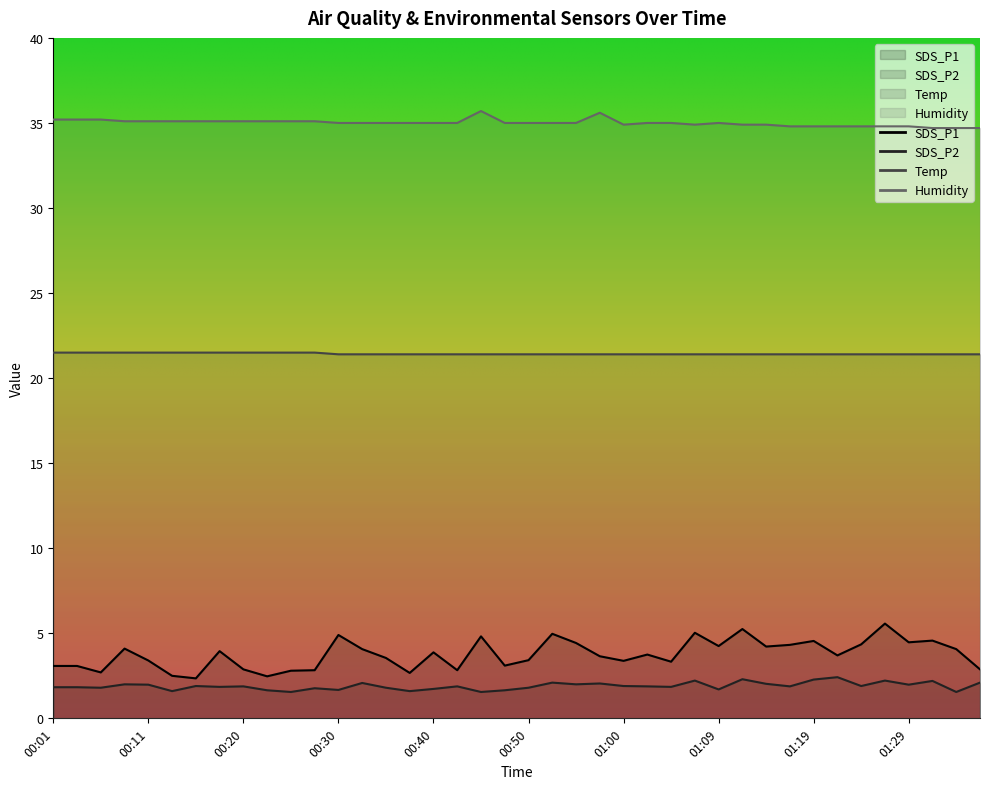

What is the spread (max minus min) of values at 00:01?

33.4